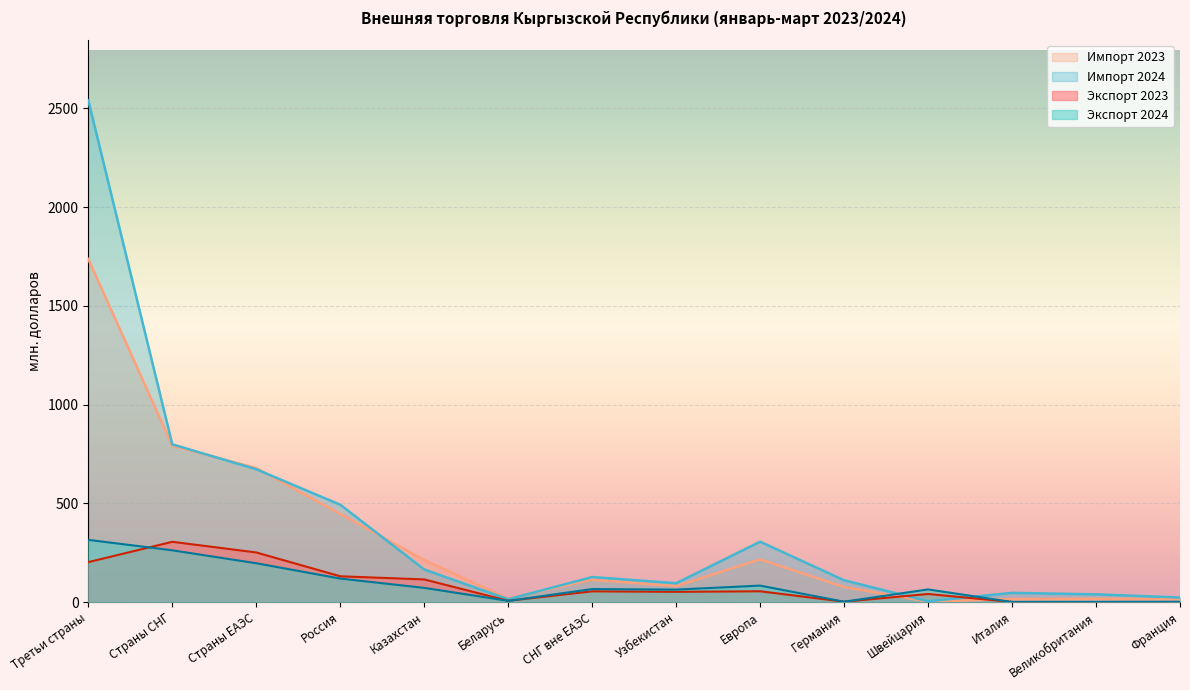

How many lines are shown in the chart?

4